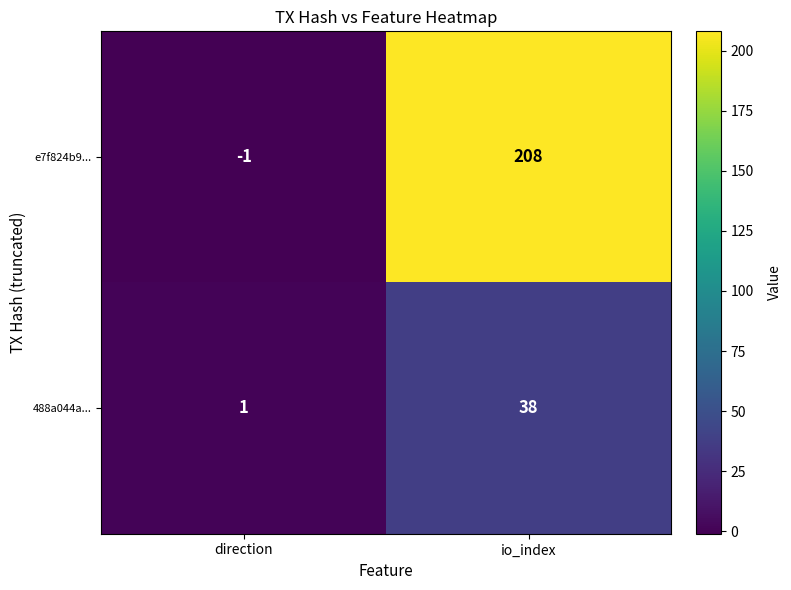

Which series has the largest range (max minus min)?

e7f824b9...